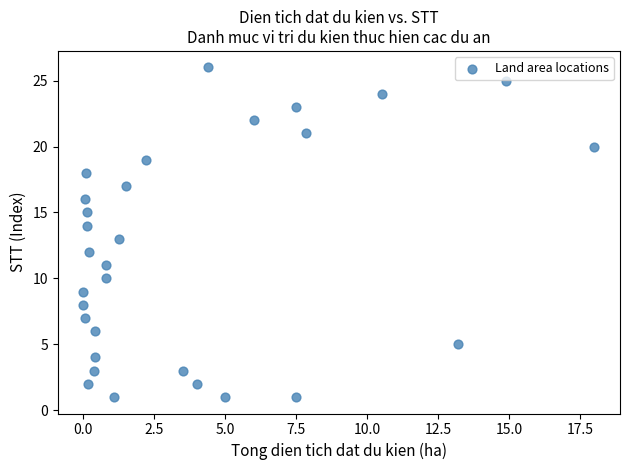

What is the range of Y values (max minus min)?

25